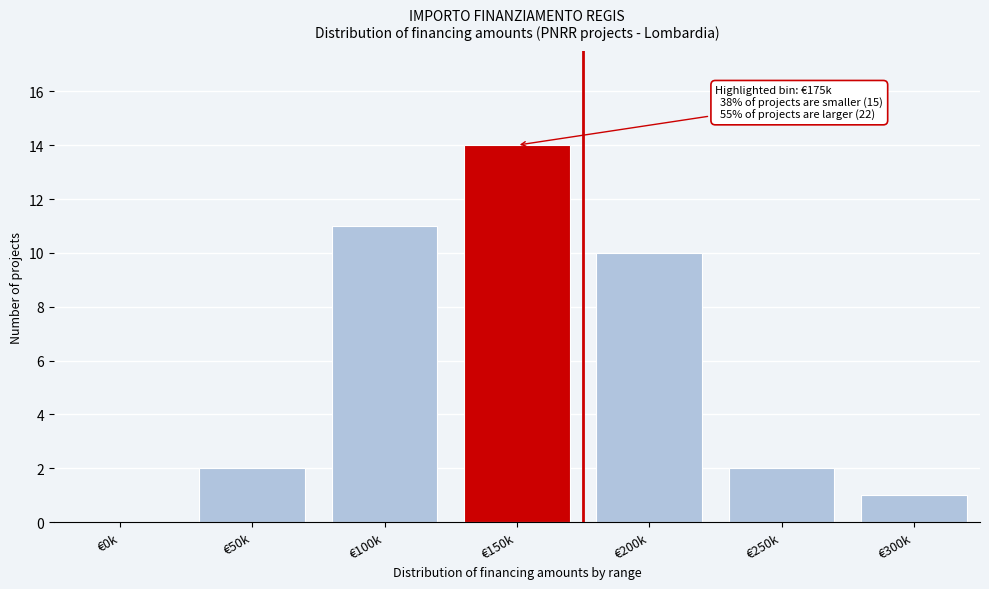

Reading right to left, list all the values displayed in this chart.

€300k=1	€250k=2	€200k=10	€150k=14	€100k=11	€50k=2	€0k=0